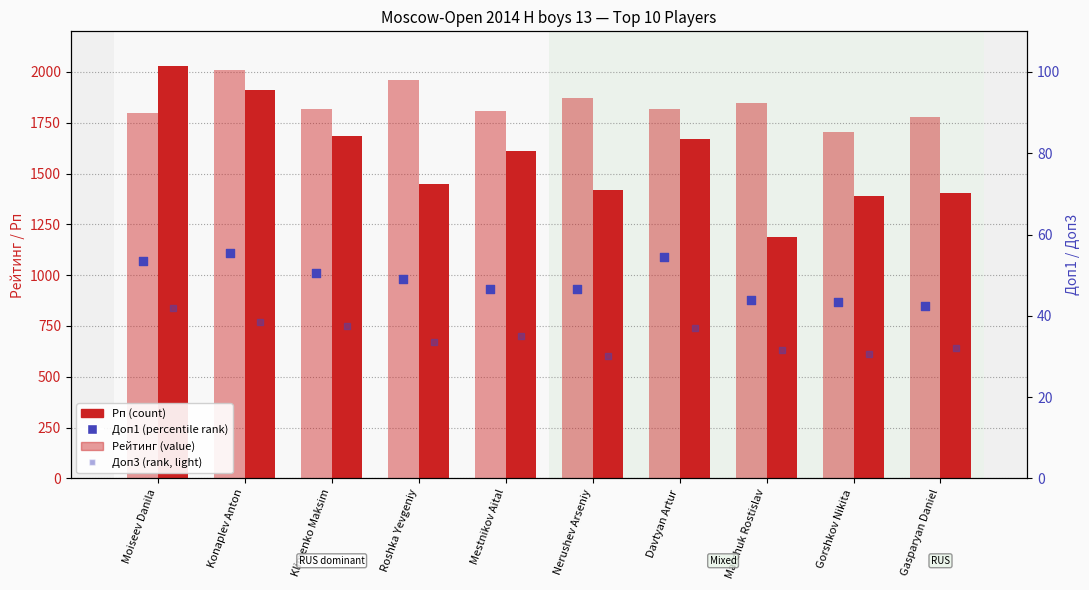

Which series contains the lowest Y value?

Доп3 (rank, light)